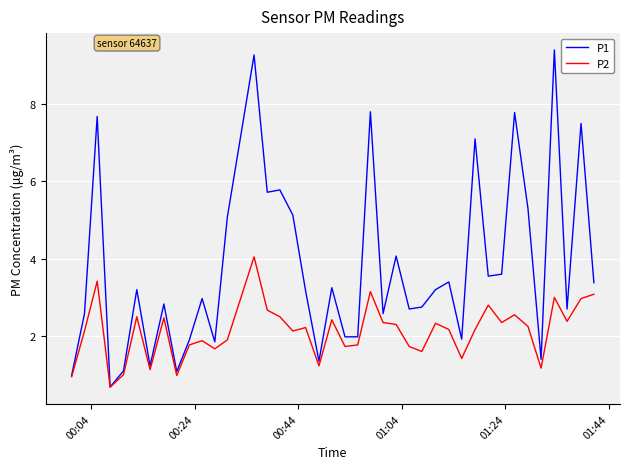

Which series has the largest range (max minus min)?

P1